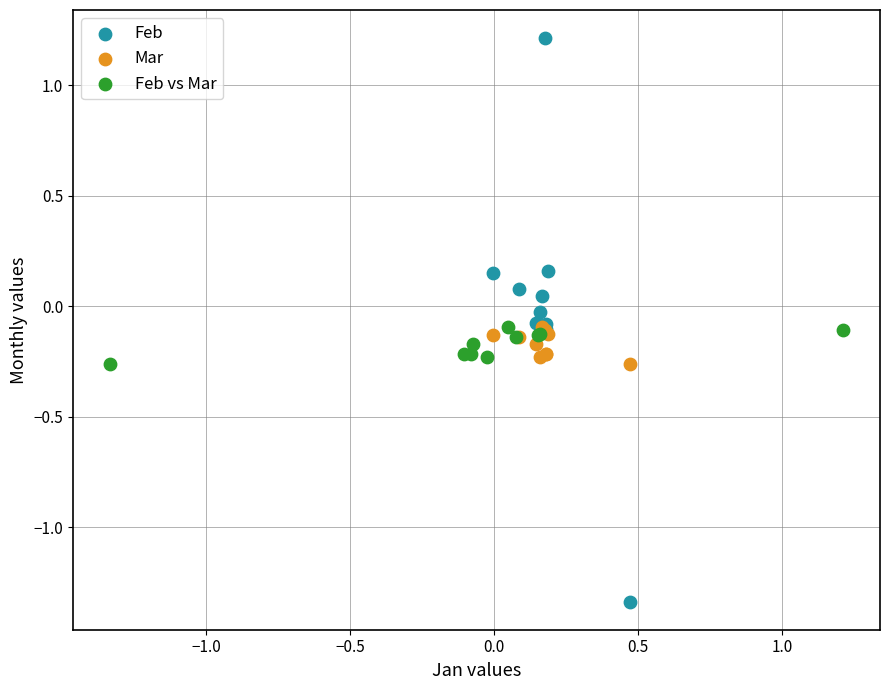

What are all the series names shown in the legend?

Feb, Mar, Feb vs Mar